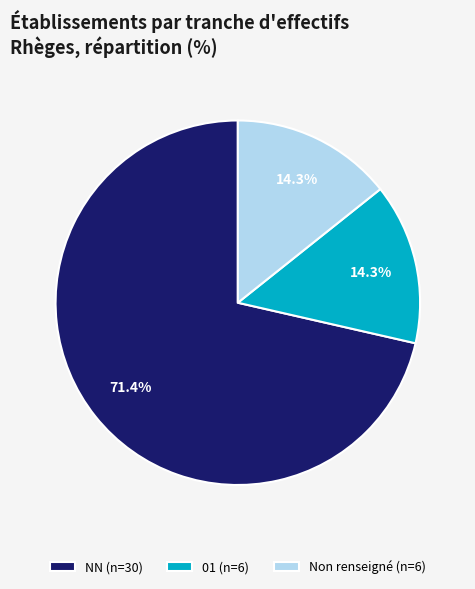

What is the ratio of the value at NN (n=30) to the value at Non renseigné (n=6)?

5.0